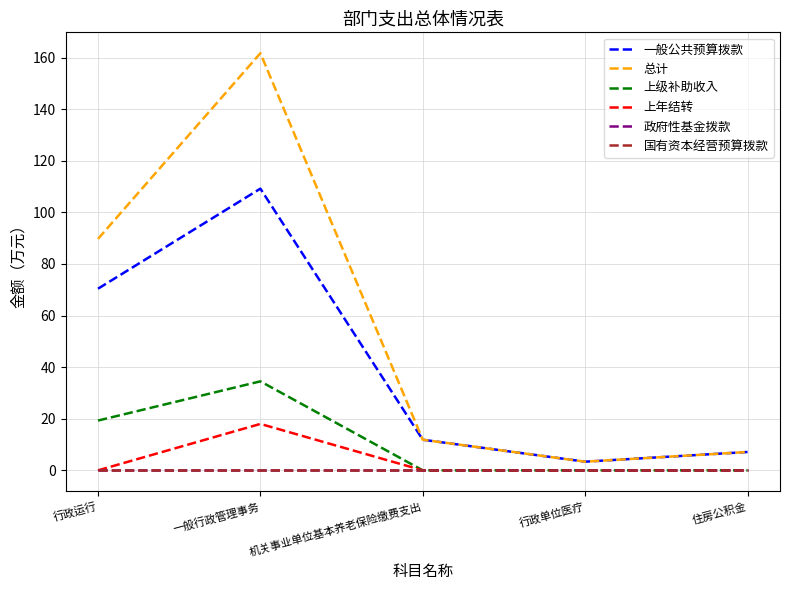

Does the chart have visible grid lines?

Yes